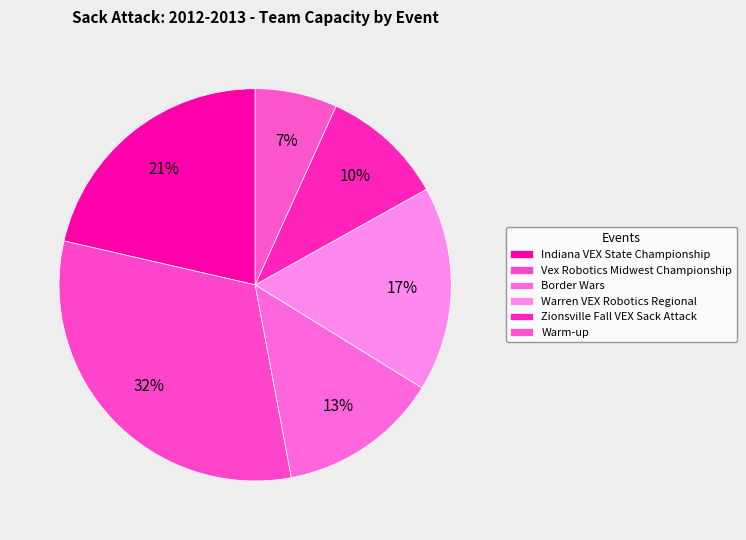

What percentage do Vex Robotics Midwest Championship and Warren VEX Robotics Regional together represent?

48.5%